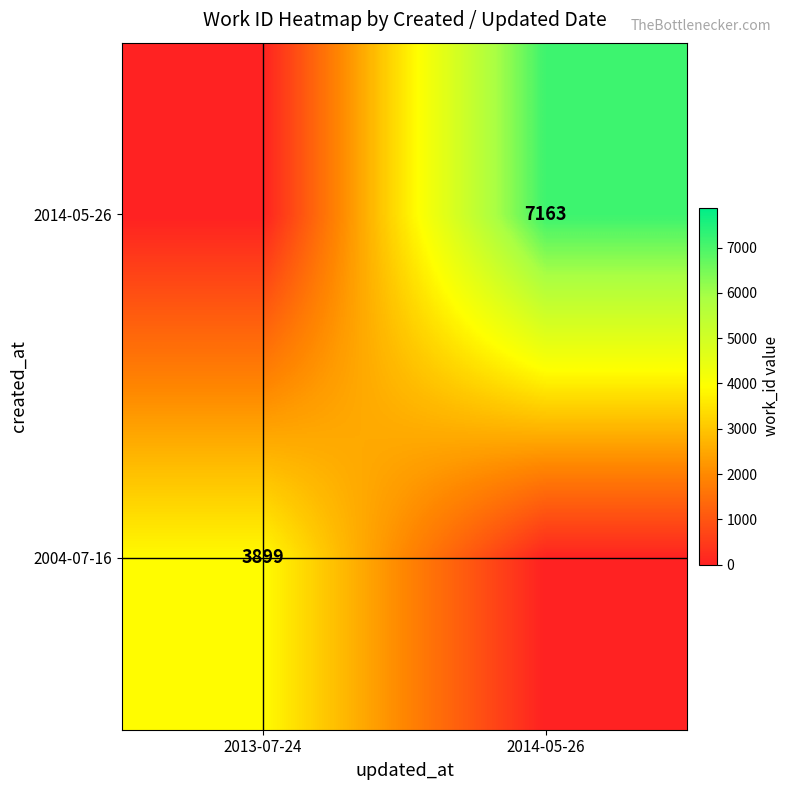

How many categories are shown in the chart?

2